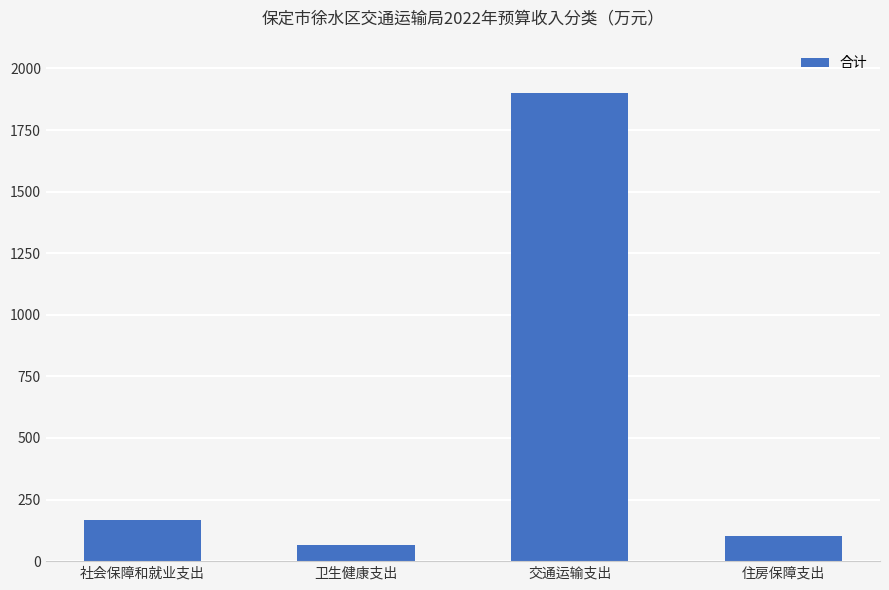

Is it true that the value at 卫生健康支出 is 66.5?

True